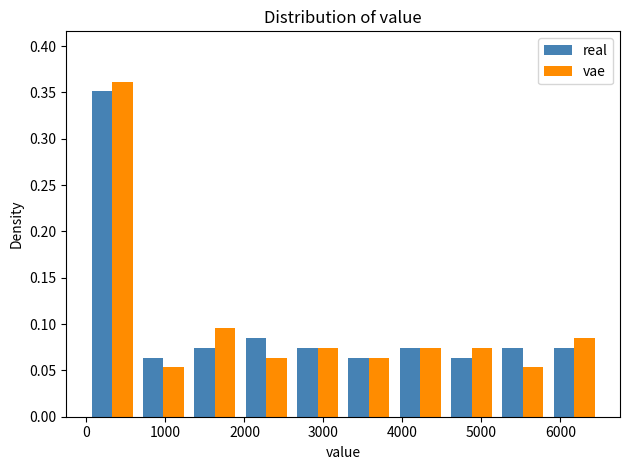

In the real series, which range on the x-axis has the tallest bar?

0 to 650